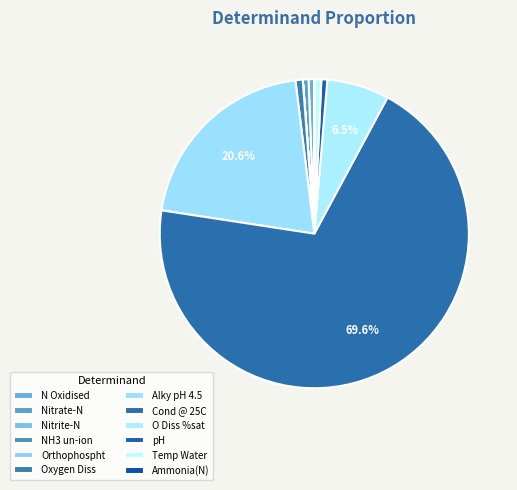

Is NH3 un-ion the majority of the pie?

No